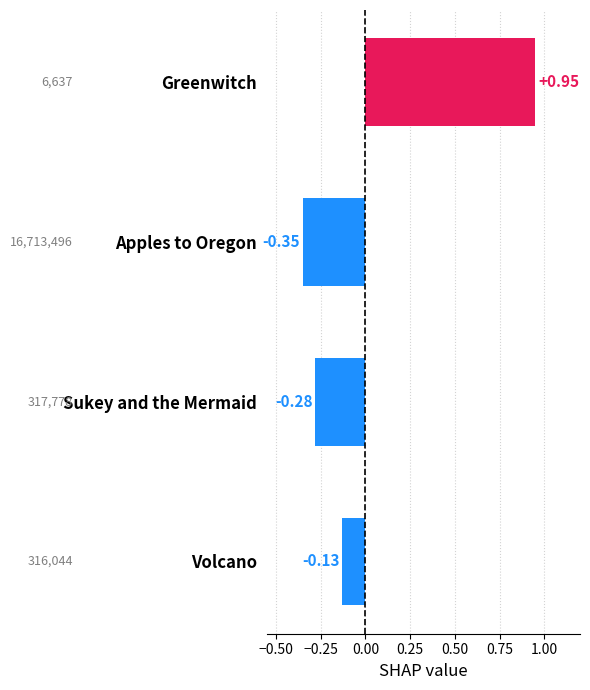

What is the label of the 4th bar from the bottom?

Greenwitch